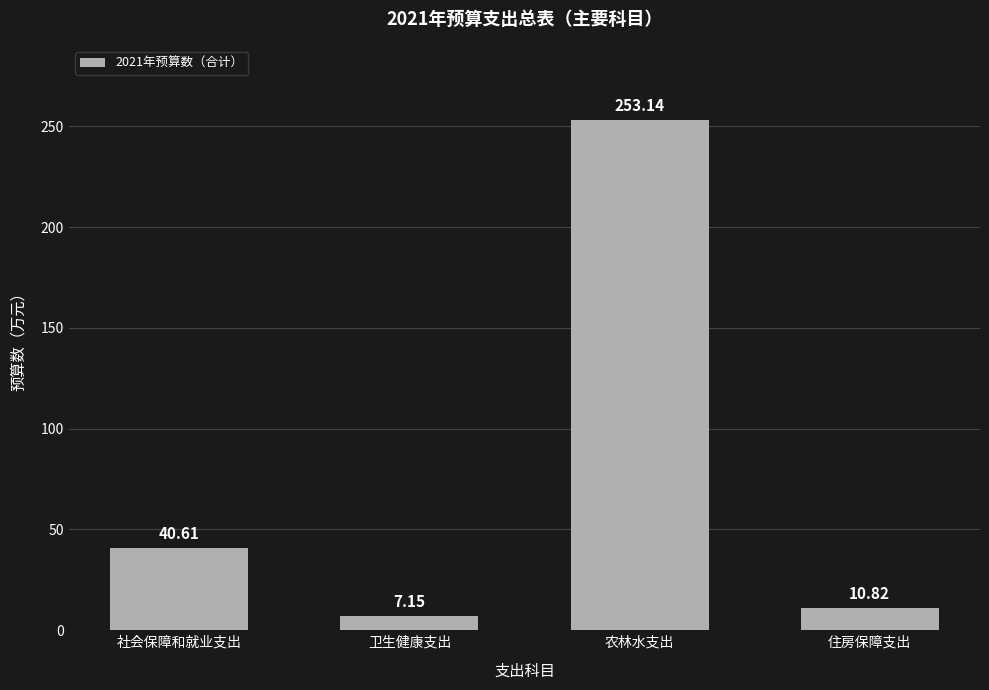

The chart shows a value of 40.6 at 社会保障和就业支出. True or false?

True